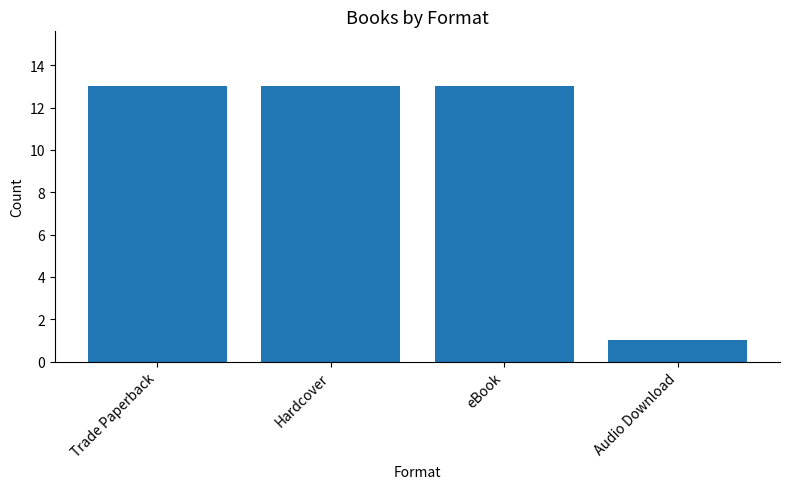

Count the number of categories in the chart.

4